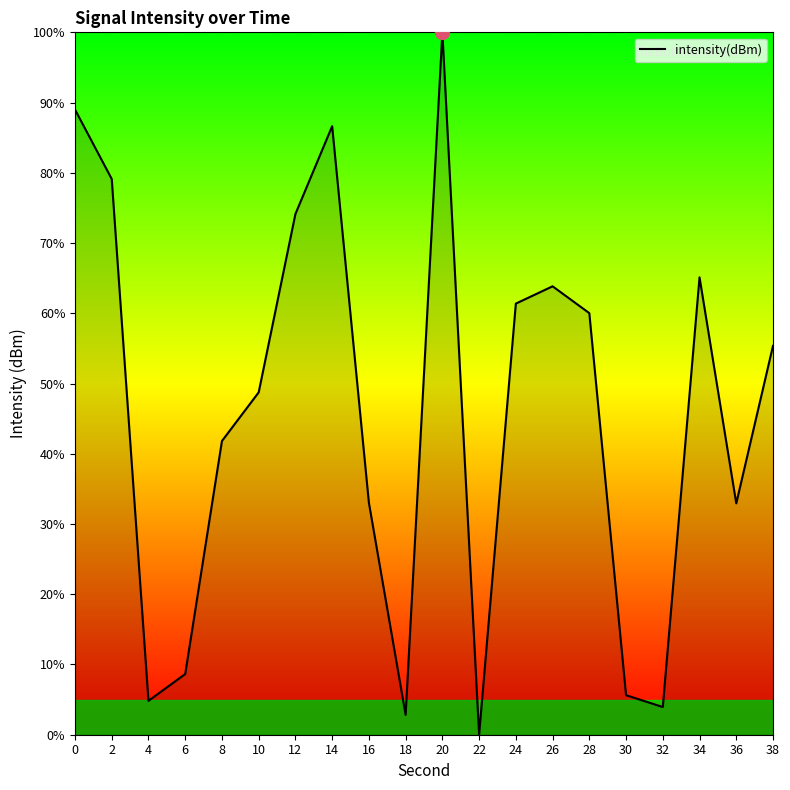

What is the difference between the maximum and minimum values?

100.0